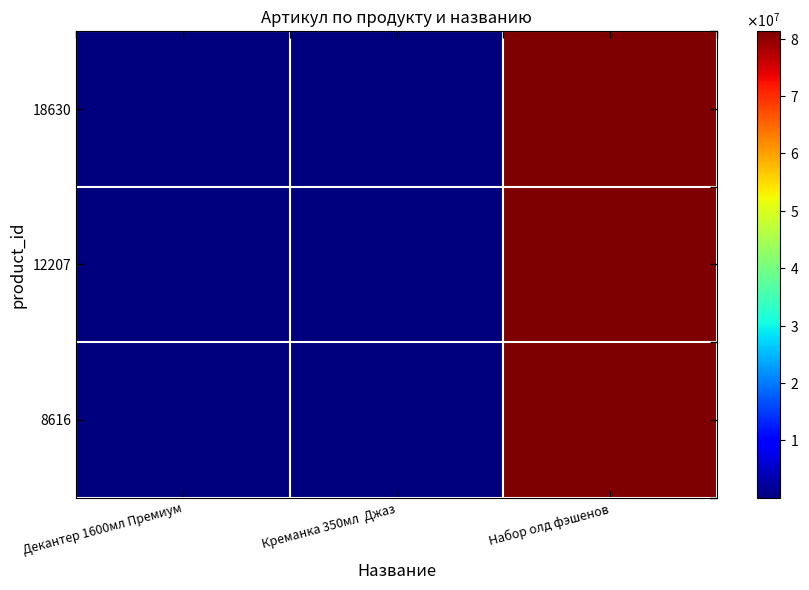

Reading left to right, transcribe all the data shown in this chart.

8616: Декантер 1600мл Премиум=40909	Креманка 350мл  Джаз=46724	Набор олд фэшенов=81262027
12207: Декантер 1600мл Премиум=40909	Креманка 350мл  Джаз=46724	Набор олд фэшенов=81262027
18630: Декантер 1600мл Премиум=40909	Креманка 350мл  Джаз=46724	Набор олд фэшенов=81262027